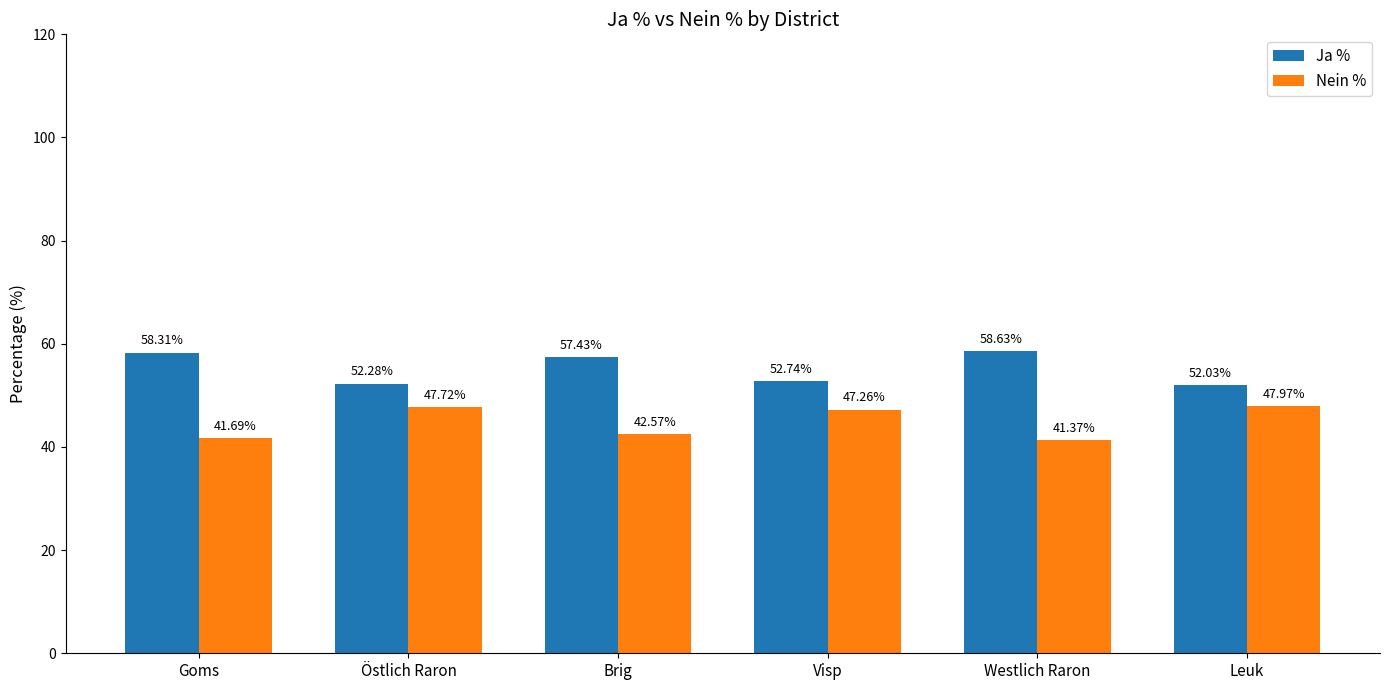

What is the difference between the highest and lowest values at Brig?

14.9